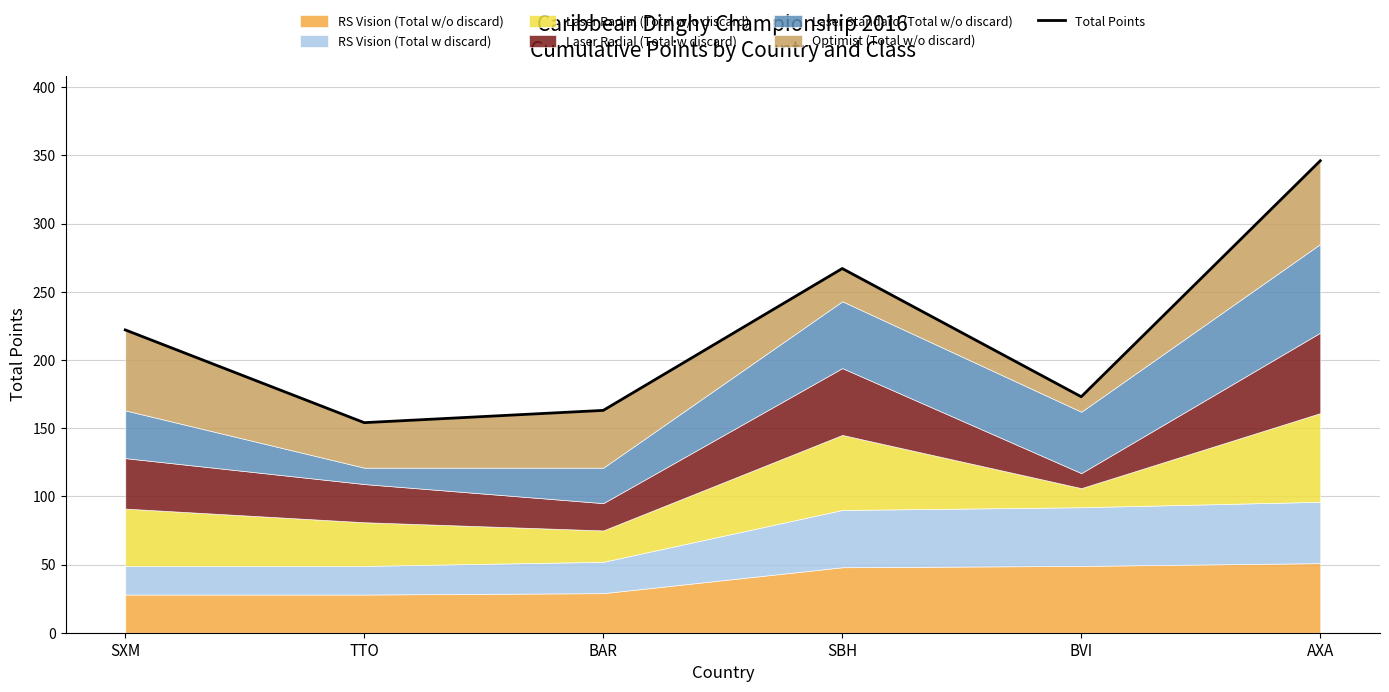

Which has a higher value, SXM or SBH?

SBH